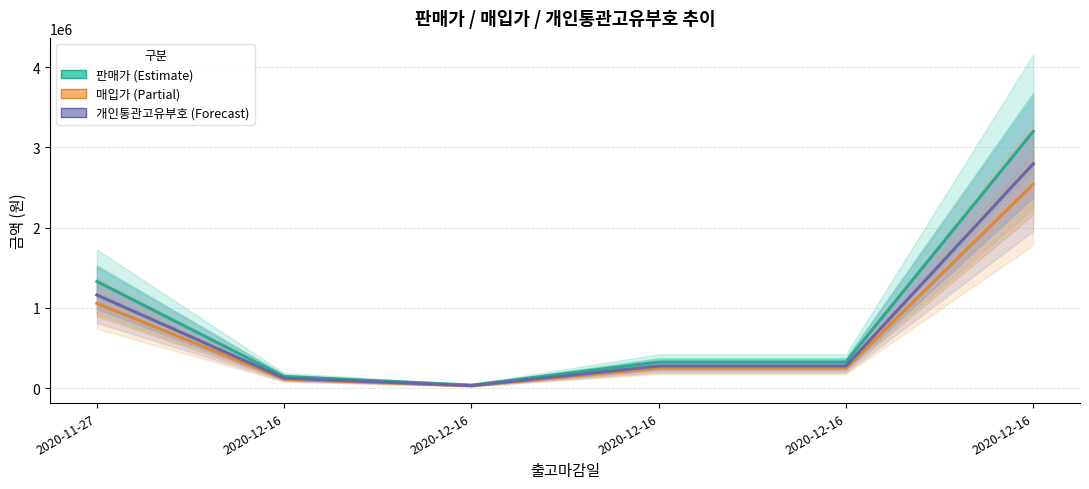

True or false: 판매가 and 개인통관고유부호 cross at least once.

False